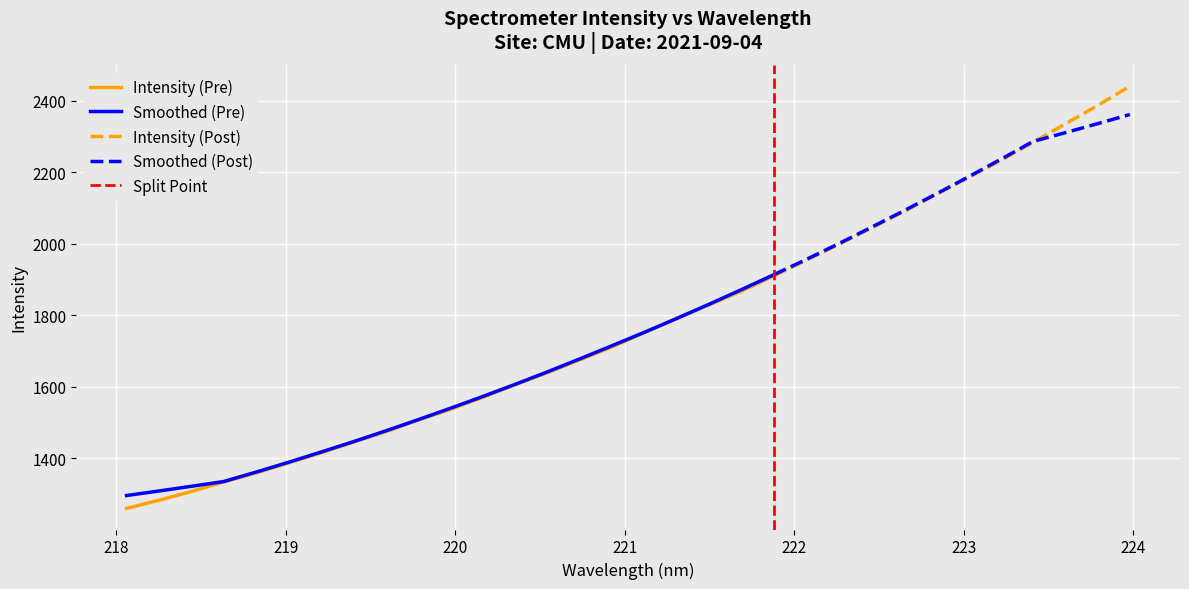

True or false: Intensity has more than 1 points higher than both neighbors.

False